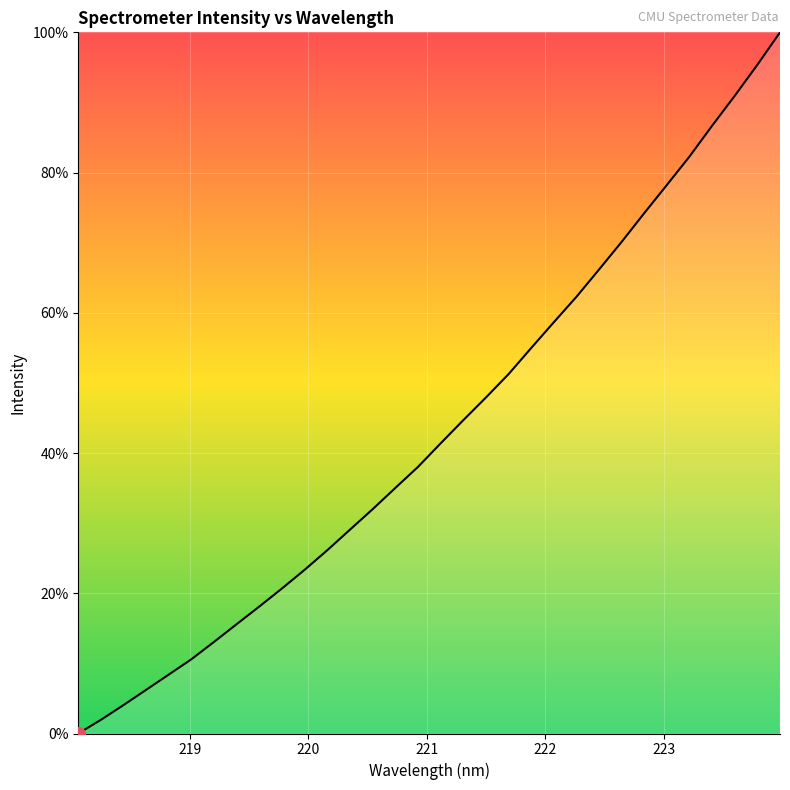

What is the difference between the maximum and minimum values?

100.0